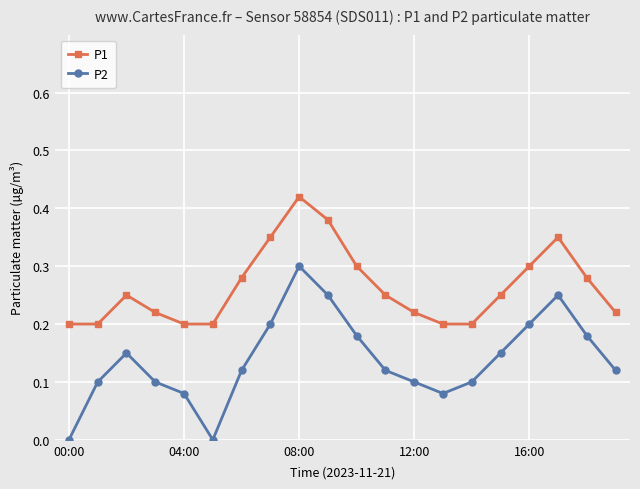

True or false: P2 and P1 intersect in this chart.

False